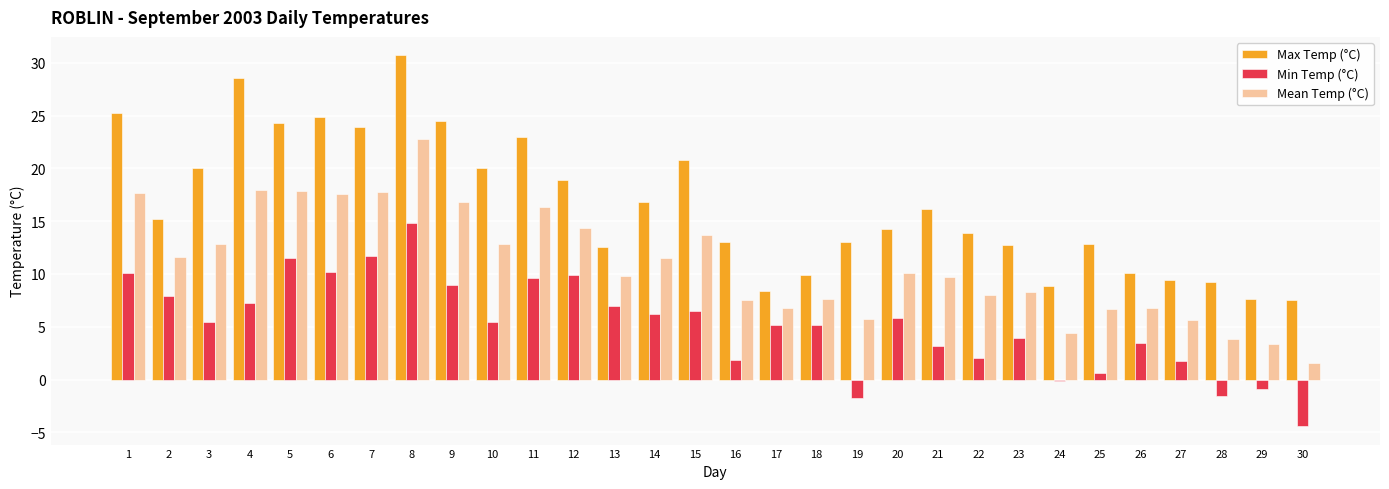

Which category has the highest value in the Mean Temp (°C) series?

8